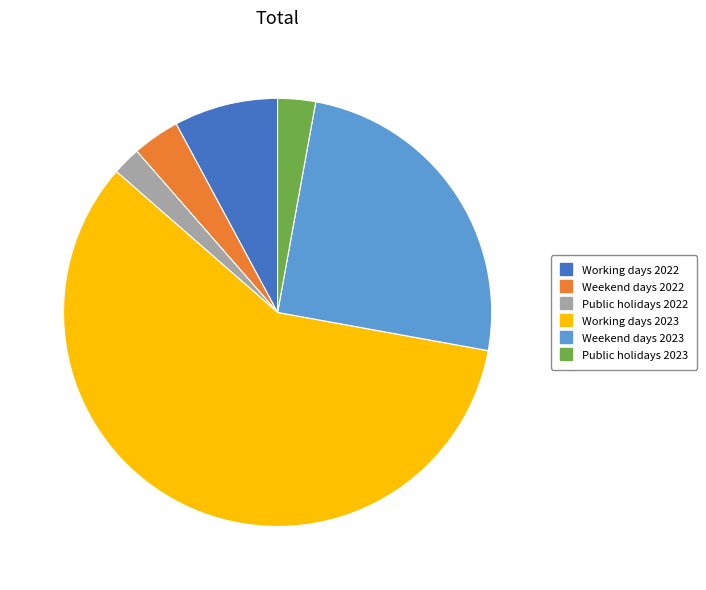

Rank the categories by value from lowest to highest.

Public holidays 2022, Public holidays 2023, Weekend days 2022, Working days 2022, Weekend days 2023, Working days 2023